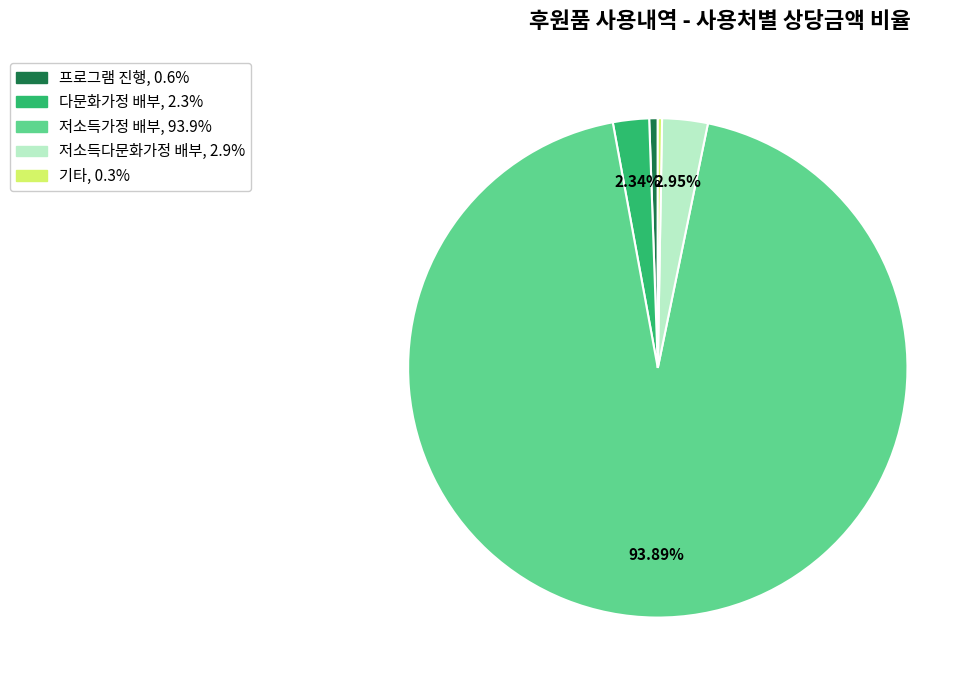

Does any single category account for the majority?

Yes